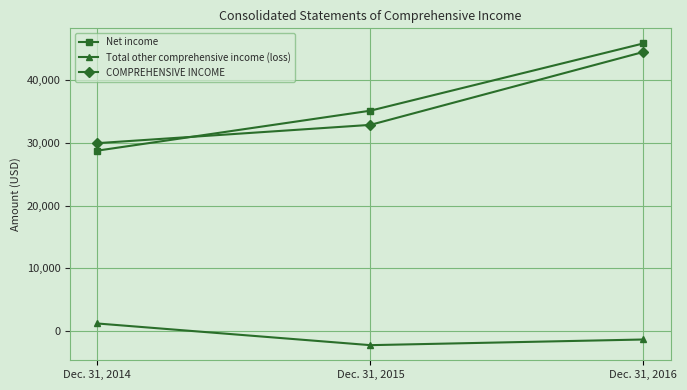

Reading left to right, what are all the values shown in this chart?

Net income: Dec. 31, 2014=28787	Dec. 31, 2015=35166	Dec. 31, 2016=45903
Total other comprehensive income (loss): Dec. 31, 2014=1194	Dec. 31, 2015=-2266	Dec. 31, 2016=-1362
COMPREHENSIVE INCOME: Dec. 31, 2014=29981	Dec. 31, 2015=32900	Dec. 31, 2016=44541